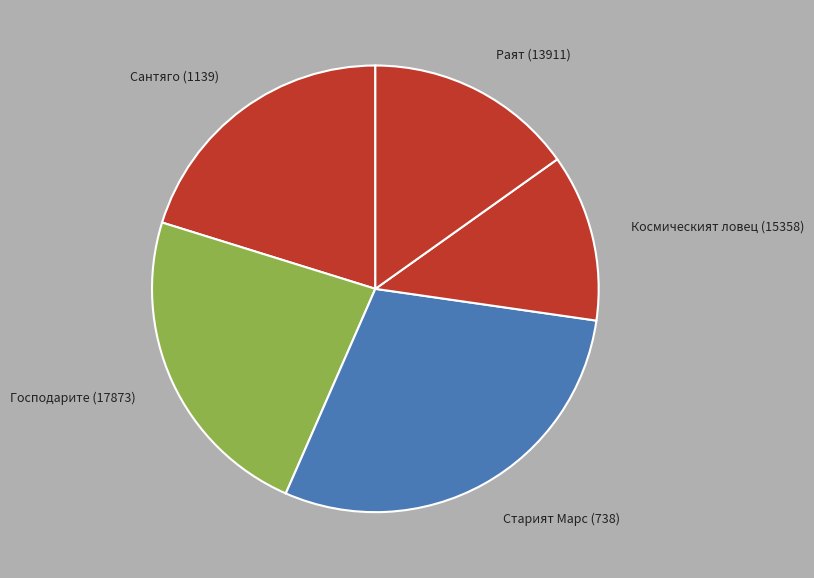

Do Сантяго (1139) and Космическият ловец (15358) together represent more than half of the pie?

No